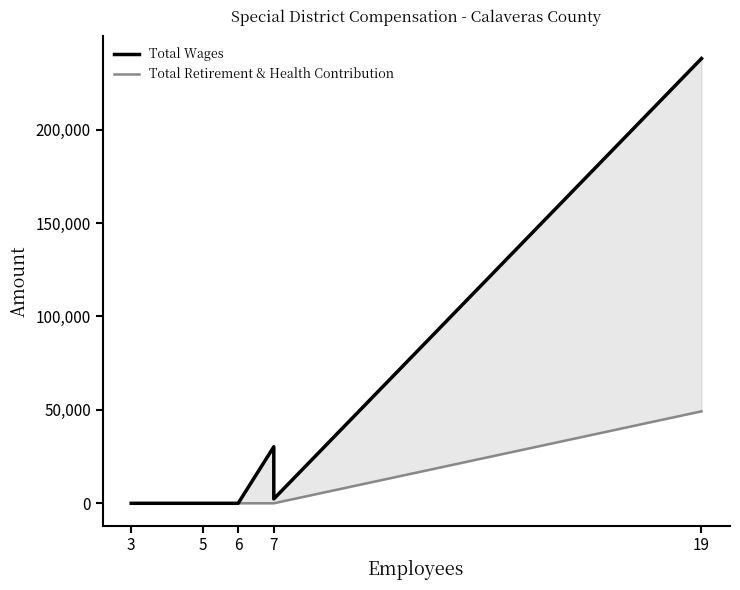

True or false: Total Wages and Total Retirement & Health Contribution cross at least once.

False